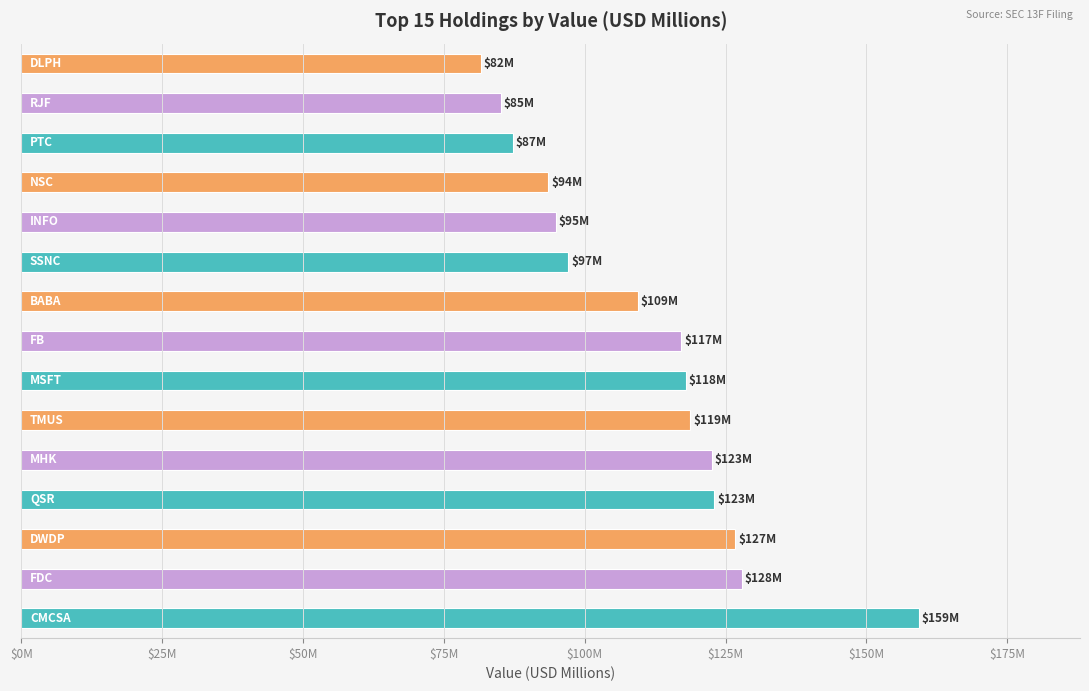

Are the bars horizontal?

Yes